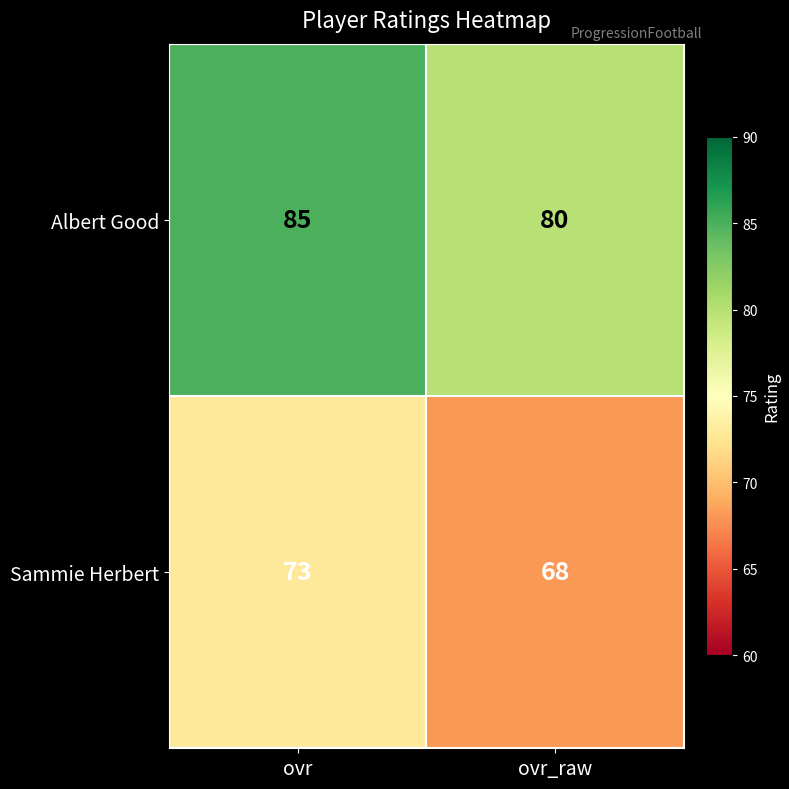

Rank the series by their average value, from lowest to highest.

Sammie Herbert, Albert Good